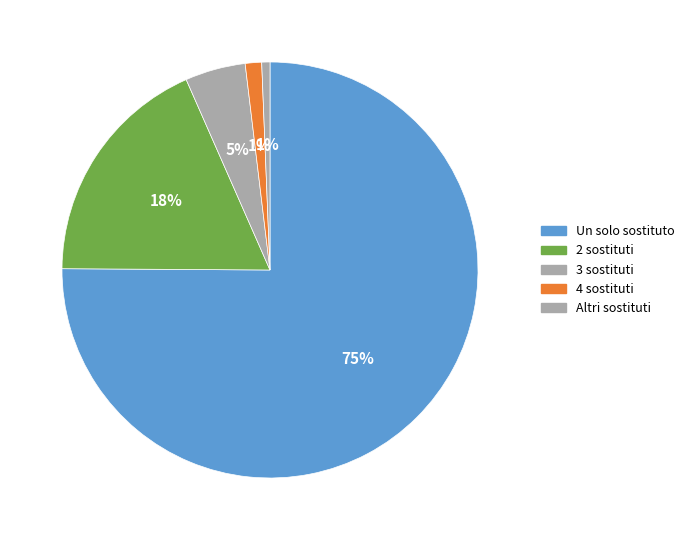

How many segments does this pie chart have?

5